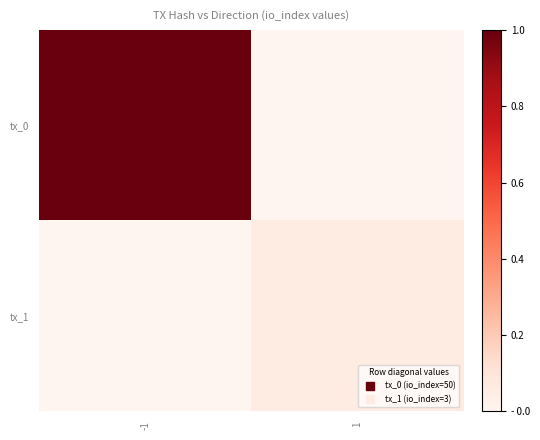

Reading right to left, what are all the values shown in this chart?

tx_0: 1=0.0	-1=1.0
tx_1: 1=0.1	-1=0.0